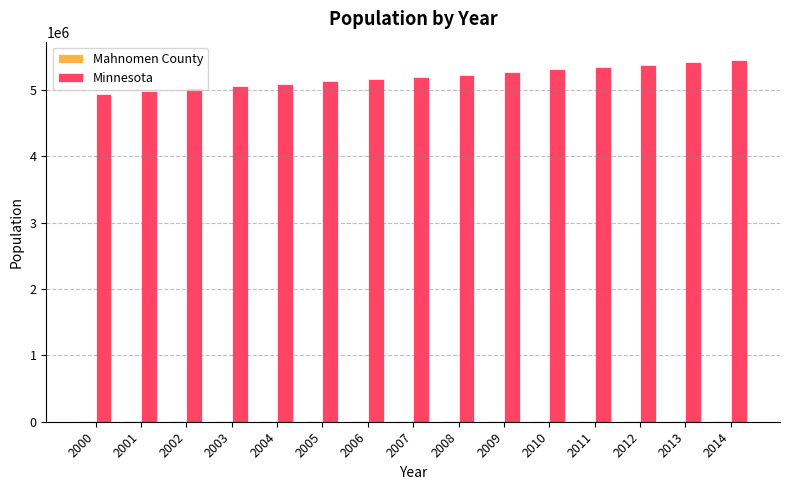

How many distinct data groups are displayed?

2